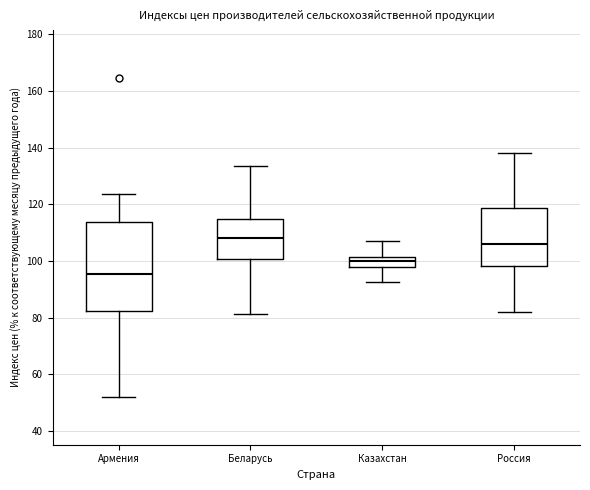

Reading left to right, transcribe this box plot: for each box, give where its median line is, the range the box spans, and where its two whiskers end, as read against the y-axis. The values are not printed on the chart, so give them approximately, as read against the axis.

Армения: median 96, box 82 to 114, whiskers 52 to 124
Беларусь: median 108, box 100 to 114, whiskers 82 to 134
Казахстан: median 100, box 98 to 102, whiskers 92 to 108
Россия: median 106, box 98 to 118, whiskers 82 to 138